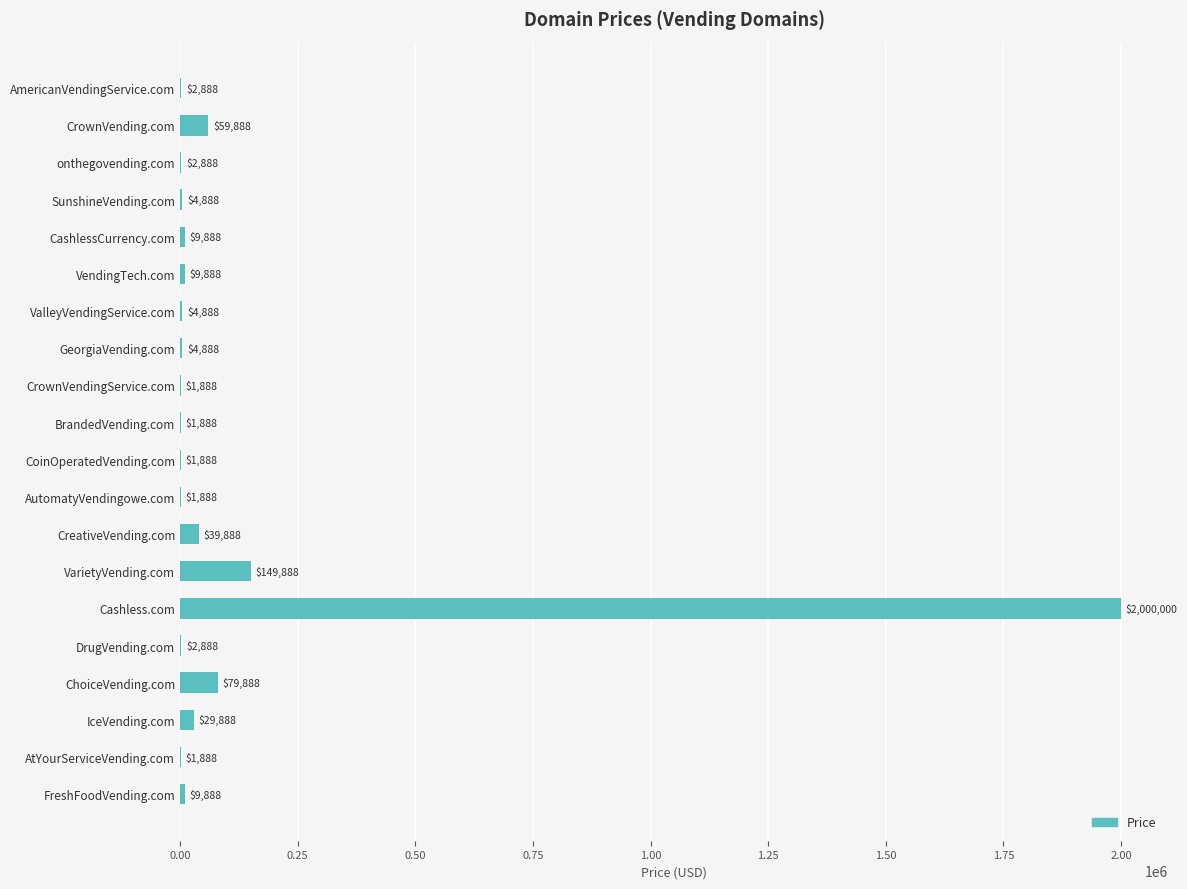

The chart shows a value of 246716 at VarietyVending.com. True or false?

False